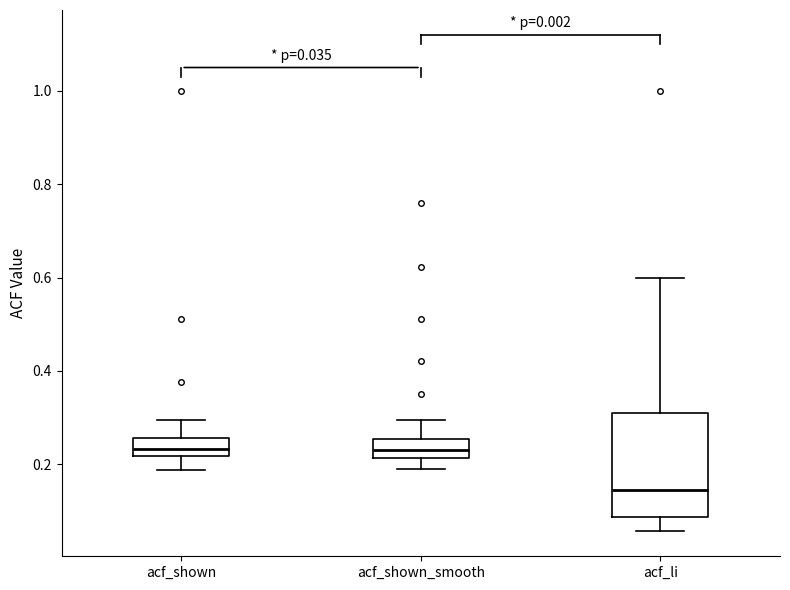

Which box is the tallest, from its lower edge to its upper edge?

acf_li